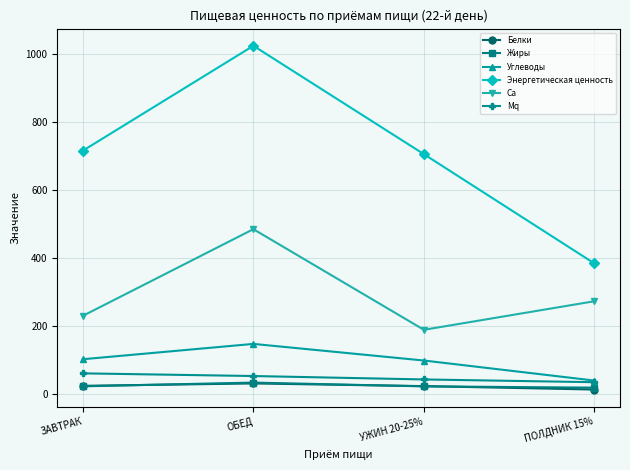

At which category does the chart reach its peak across all series?

ОБЕД